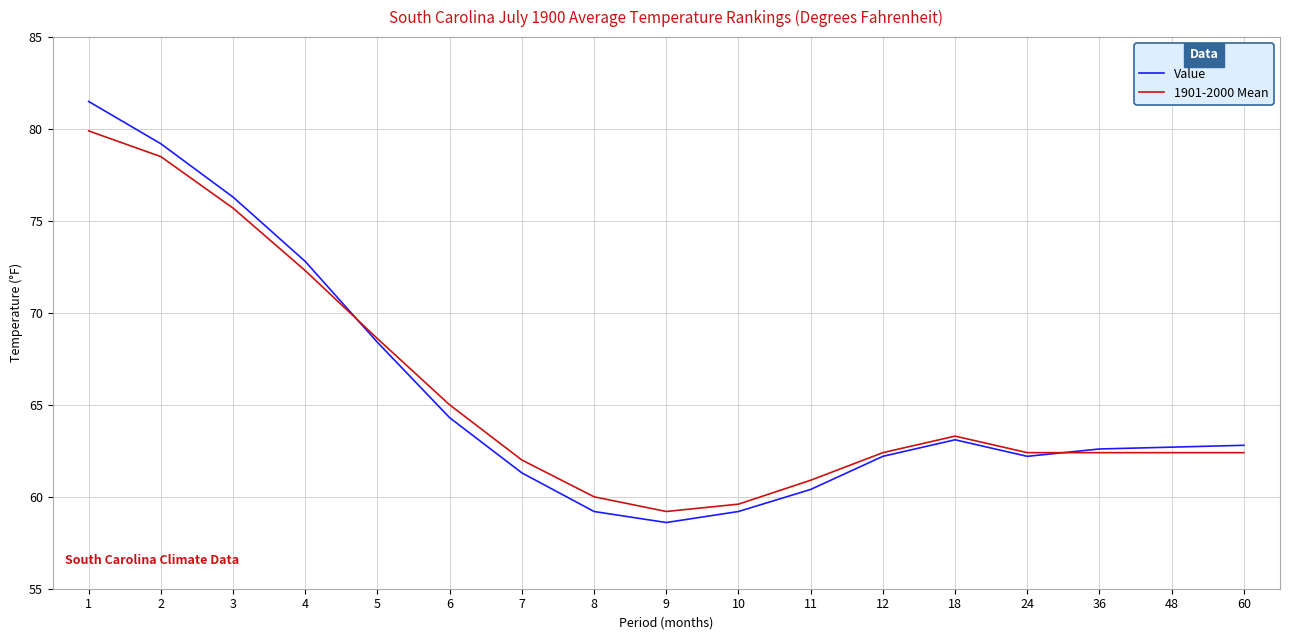

The value of Value at 12 is 62.2. True or false?

True